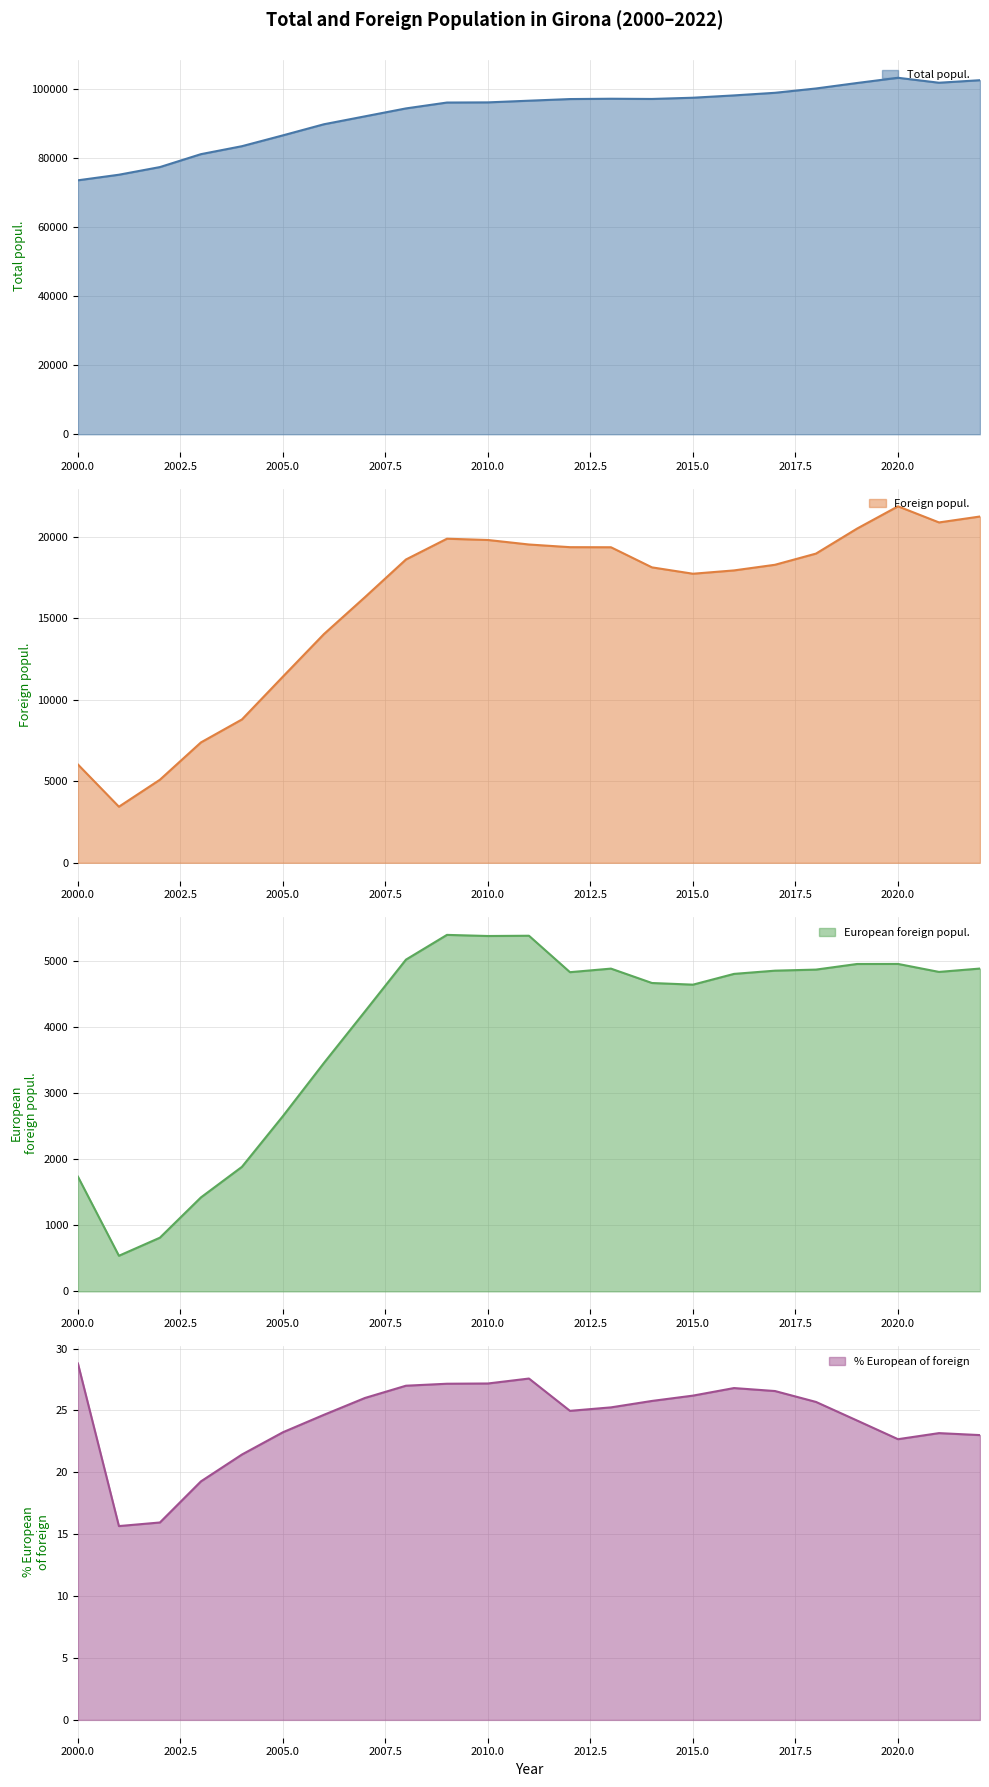

Where is the first local maximum for Foreign popul.?

2009